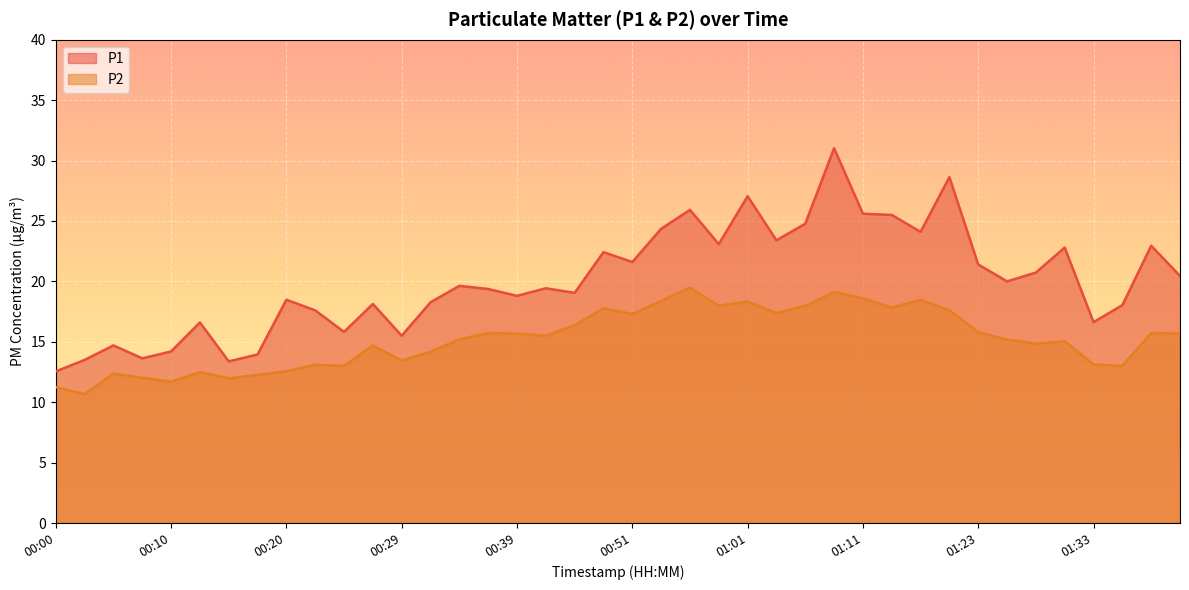

At which label does P1 first exceed 19?

00:34